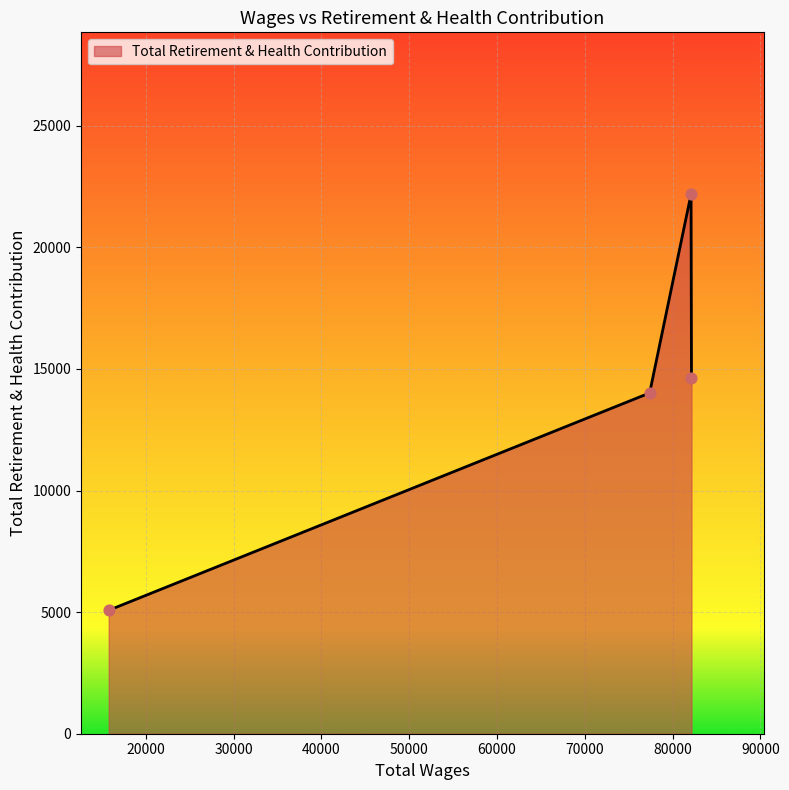

What is the minimum value shown in the chart?

5076